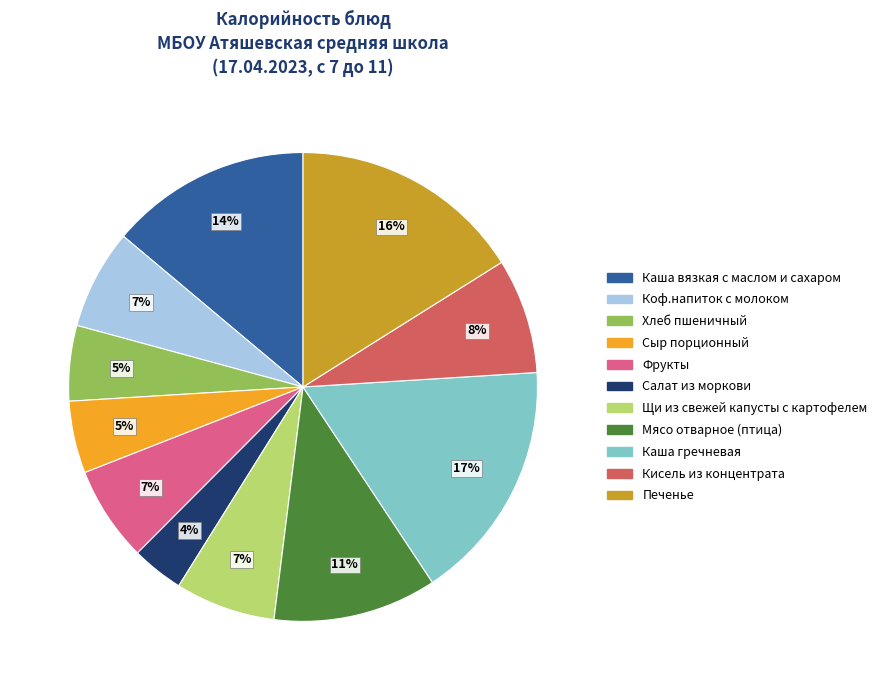

To the nearest percent, what is the average slice percentage?

9%